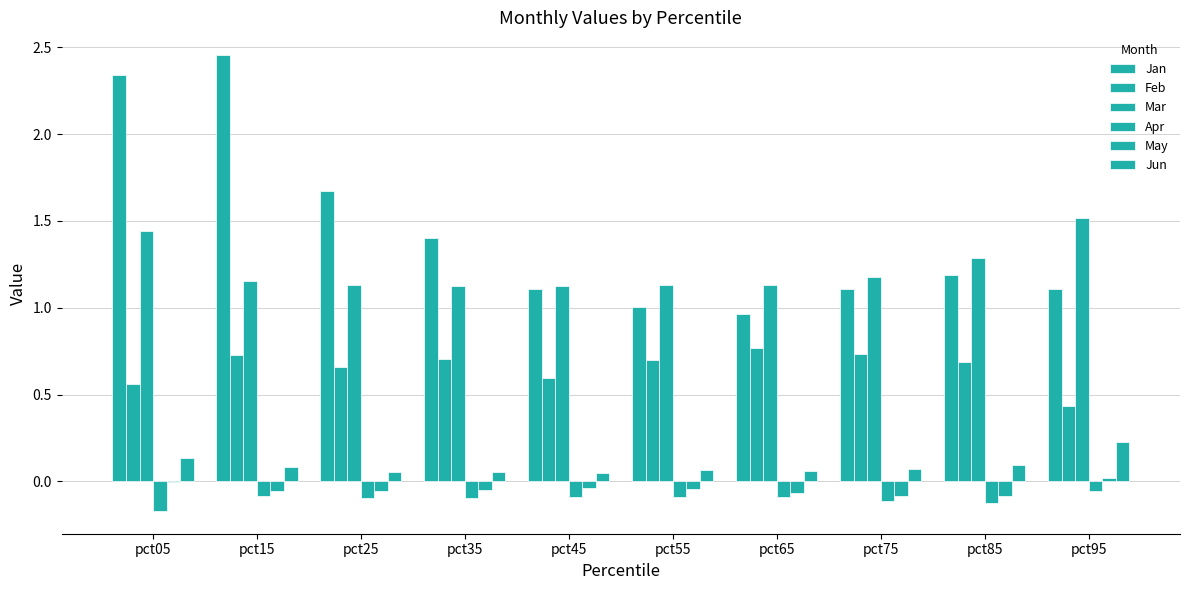

Reading left to right, transcribe all the data shown in this chart.

Jan: 2.3	2.5	1.7	1.4	1.1	1.0	1.0	1.1	1.2	1.1
Feb: 0.6	0.7	0.7	0.7	0.6	0.7	0.8	0.7	0.7	0.4
Mar: 1.4	1.2	1.1	1.1	1.1	1.1	1.1	1.2	1.3	1.5
Apr: -0.2	-0.1	-0.1	-0.1	-0.1	-0.1	-0.1	-0.1	-0.1	-0.1
May: -0.0	-0.1	-0.1	-0.0	-0.0	-0.0	-0.1	-0.1	-0.1	0.0
Jun: 0.1	0.1	0.1	0.1	0.0	0.1	0.1	0.1	0.1	0.2